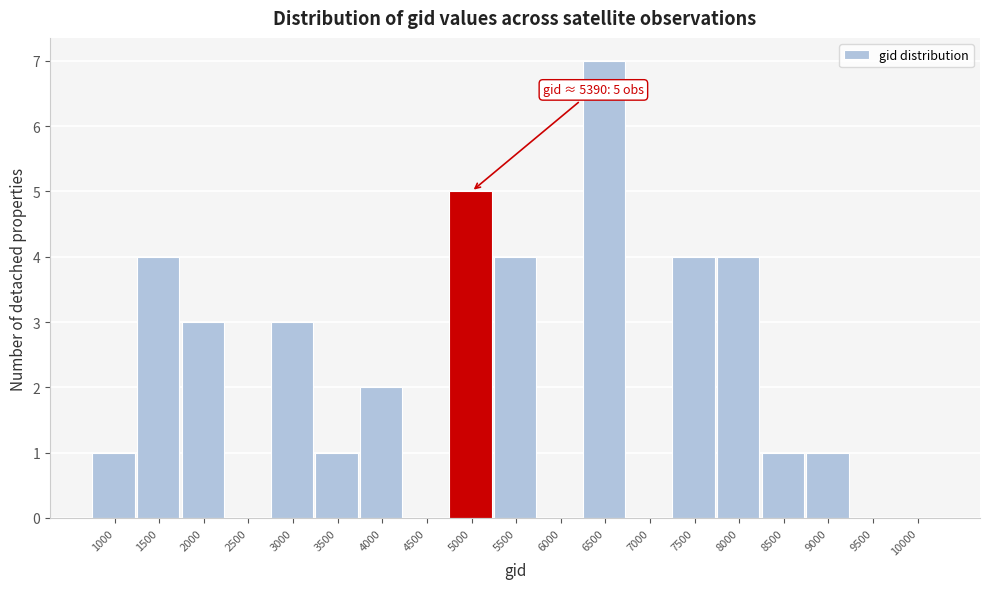

Reading left to right, transcribe all the data shown in this chart.

1000=1	1500=4	2000=3	2500=0	3000=3	3500=1	4000=2	4500=0	5000=5	5500=4	6000=0	6500=7	7000=0	7500=4	8000=4	8500=1	9000=1	9500=0	10000=0